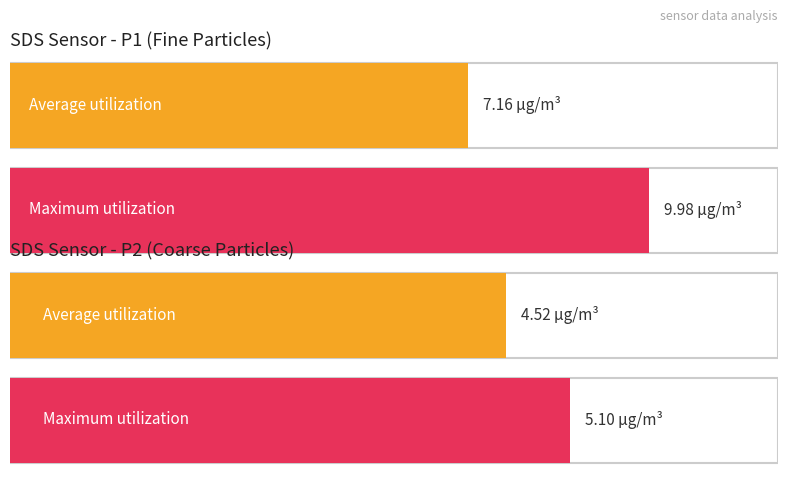

What is the greatest value displayed?

10.0